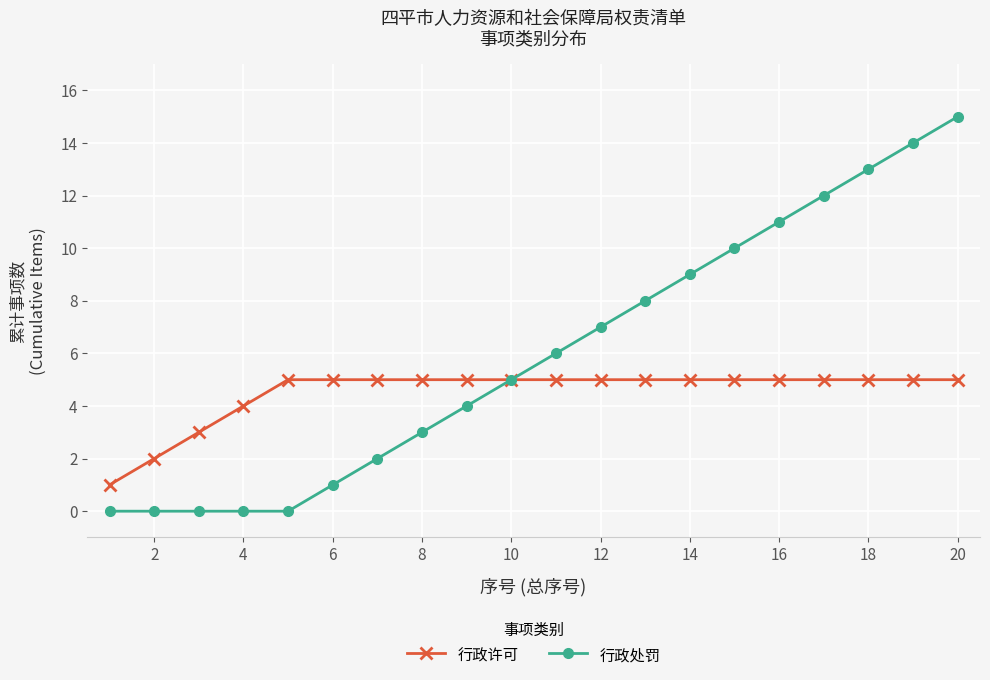

What are all the series names shown in the legend?

行政许可, 行政处罚